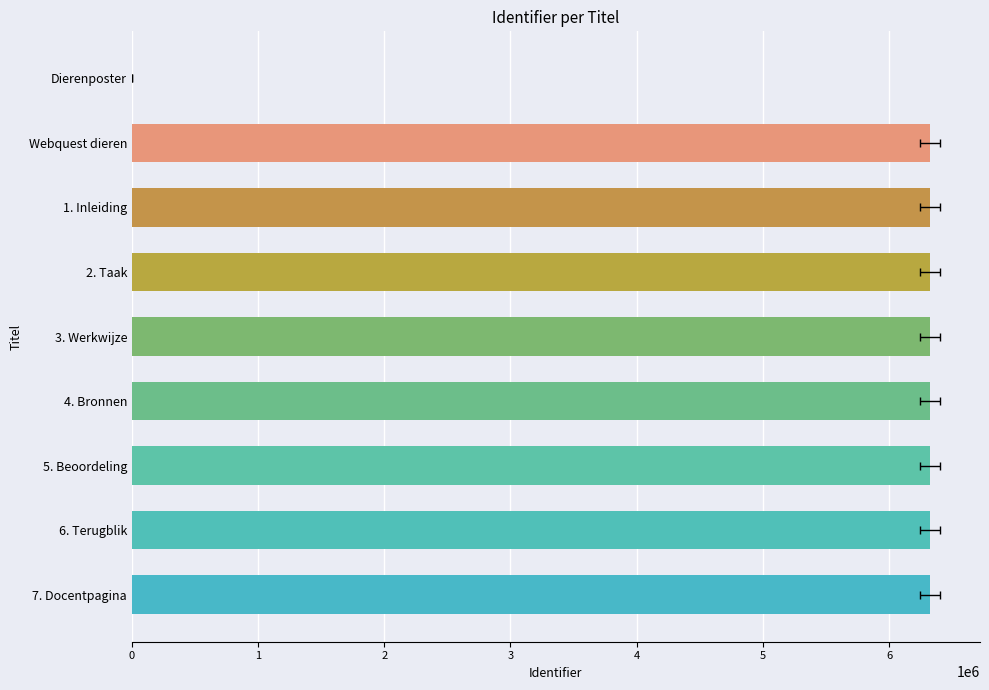

Rank the categories by value from highest to lowest.

Webquest dieren, 7. Docentpagina, 6. Terugblik, 5. Beoordeling, 4. Bronnen, 3. Werkwijze, 2. Taak, 1. Inleiding, Dierenposter